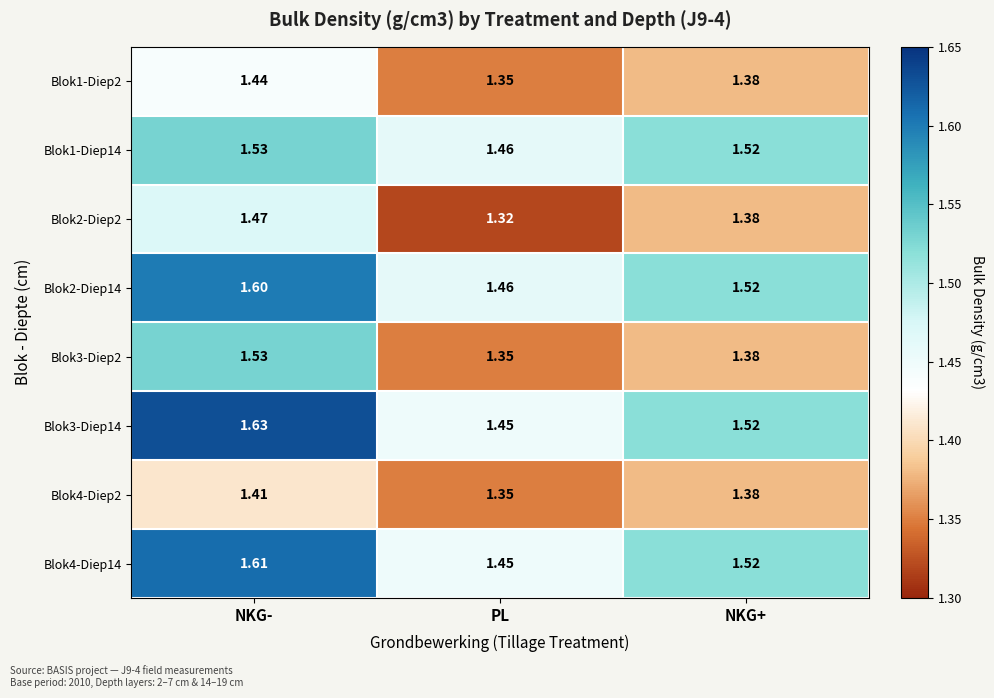

List the labels in order of Blok2-Diep14 value, largest first.

NKG-, NKG+, PL